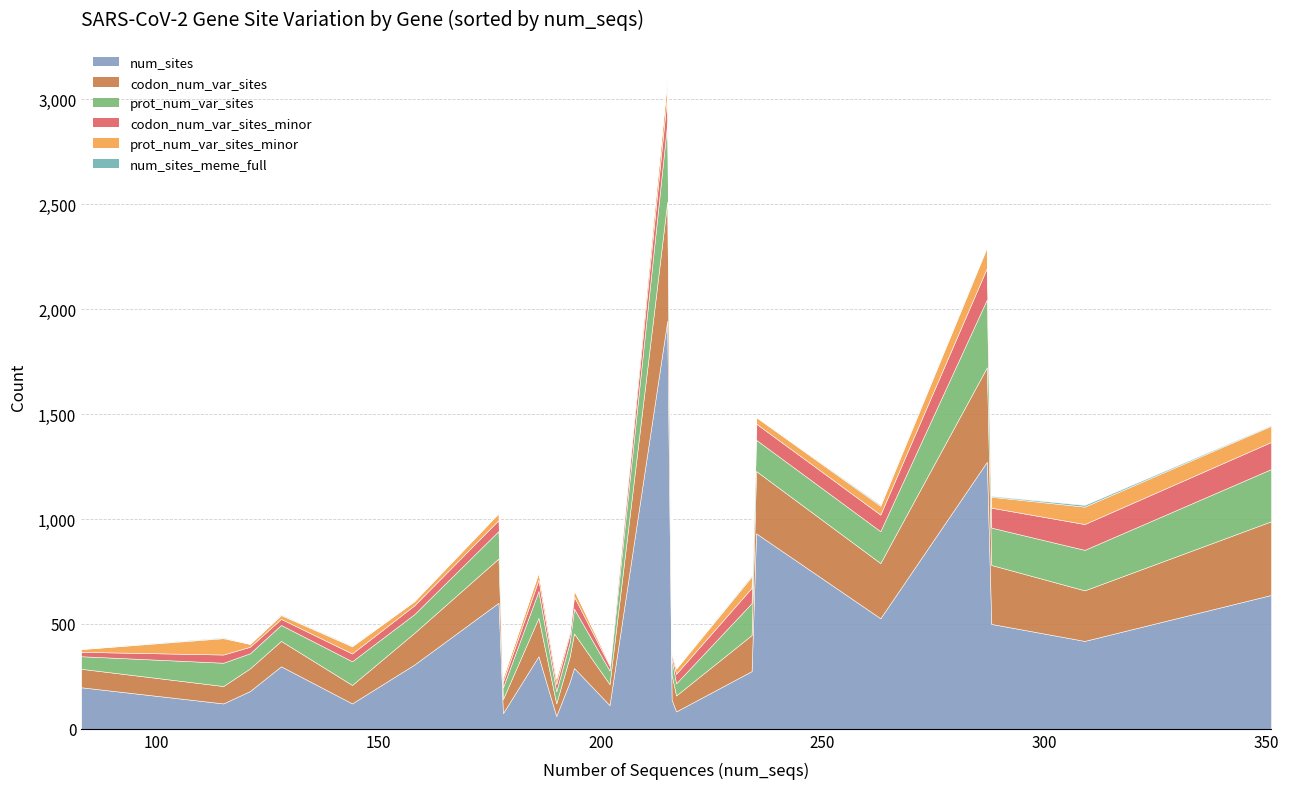

How many lines are shown in the chart?

6